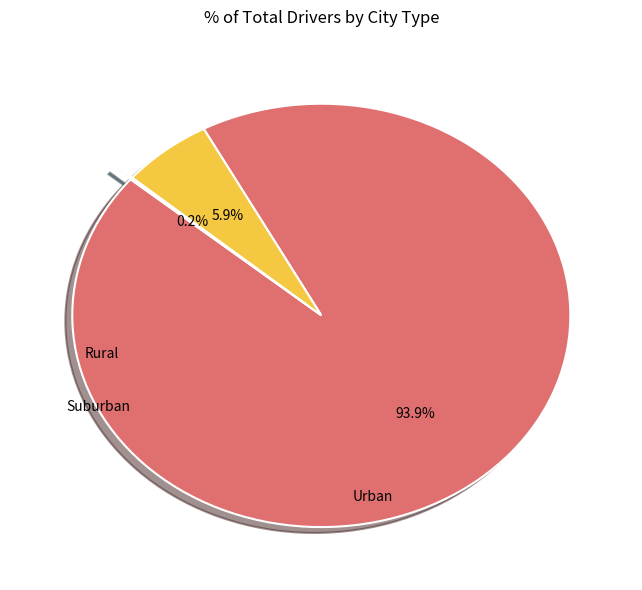

Is there a majority slice in this chart?

Yes